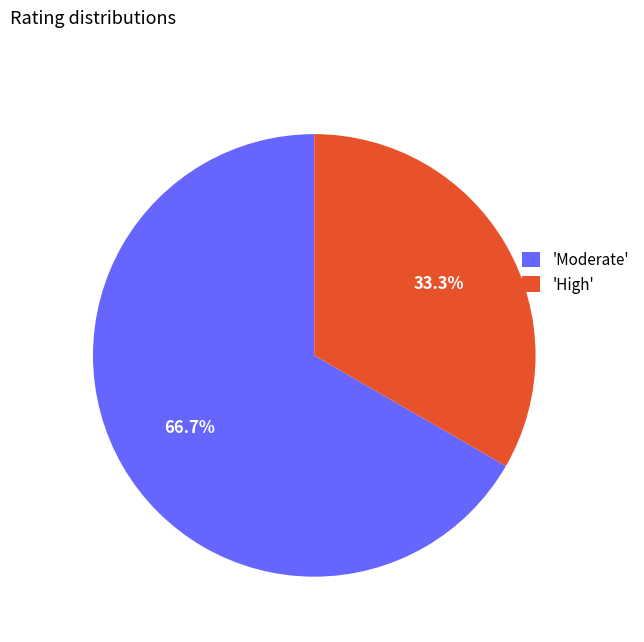

Which slice is the largest?

'Moderate'